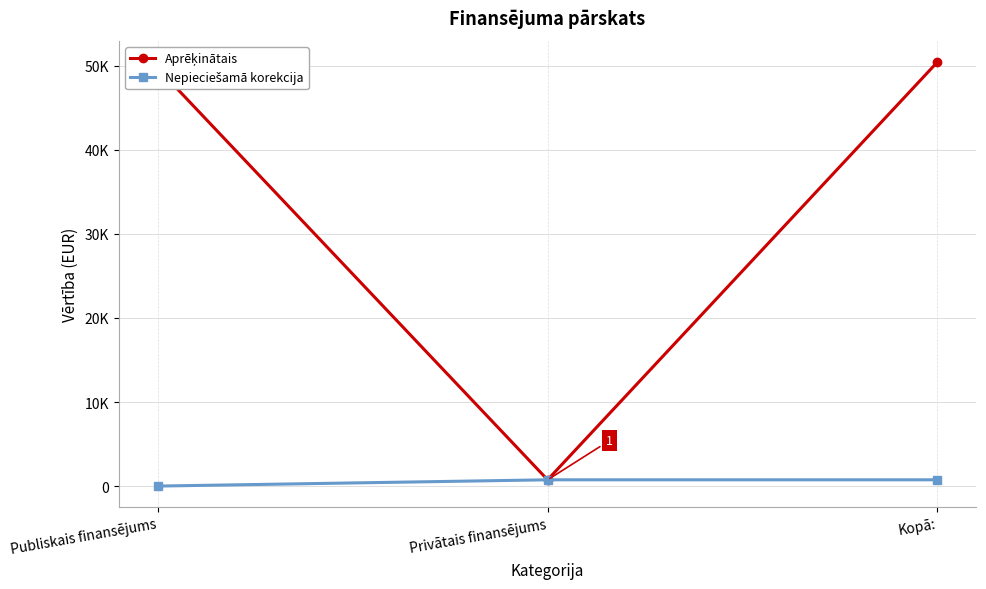

Does the chart have visible grid lines?

Yes